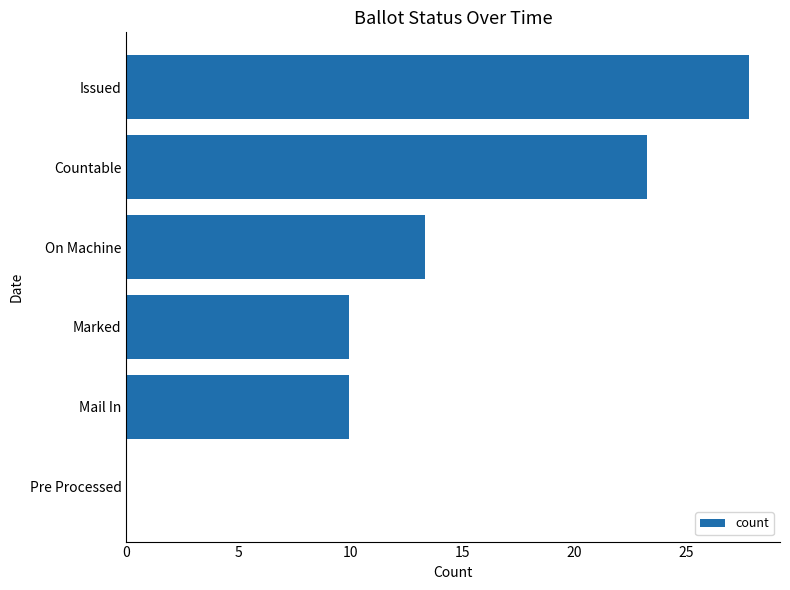

Approximately how many times larger is the value at Mail In compared to Marked?

1.0